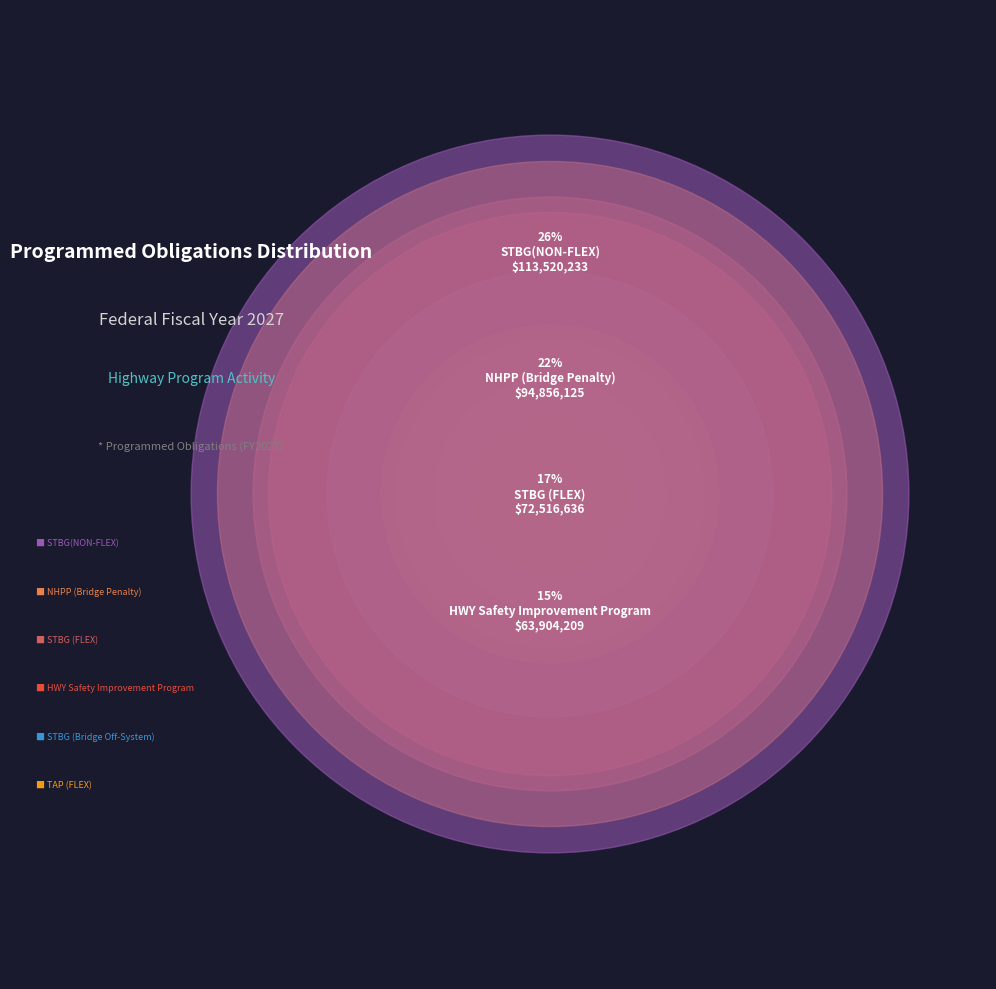

To the nearest percent, what portion does TAP (FLEX) represent?

4%